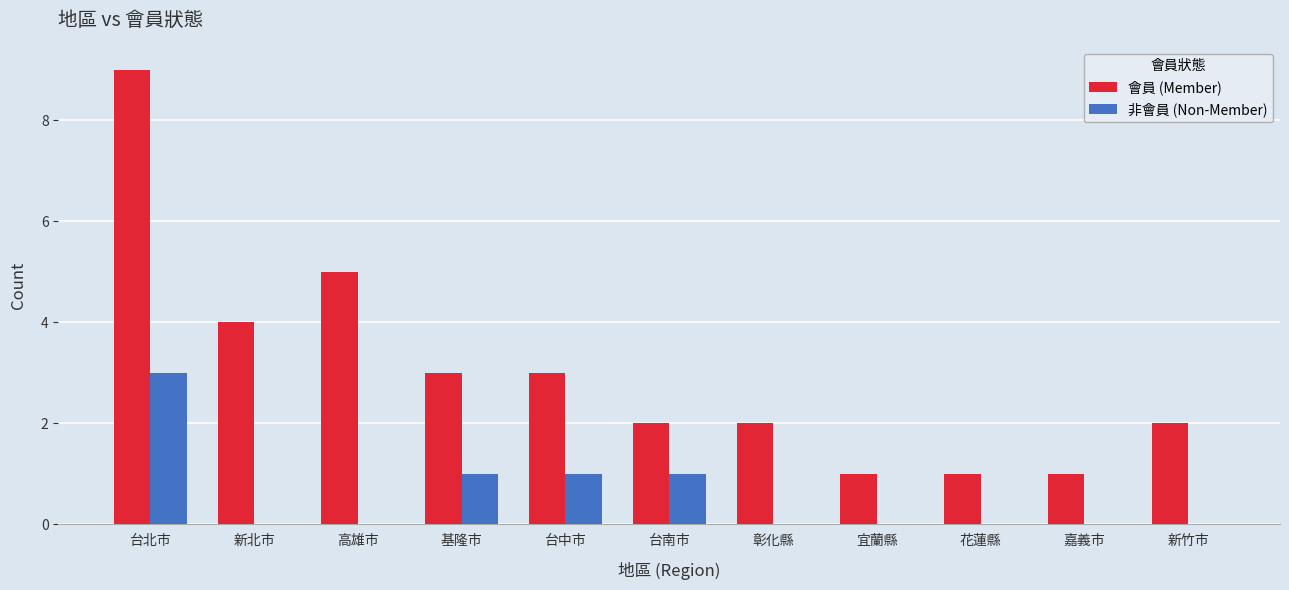

The 會員 (Member) series shows 7 at 高雄市. True or false?

False